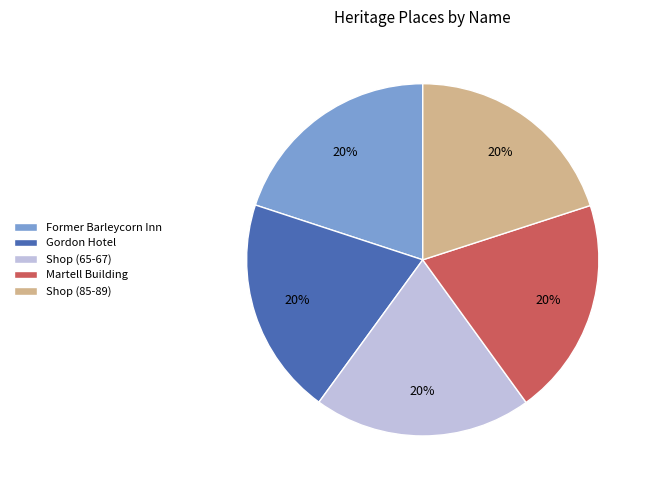

How many slices are in this pie chart?

5